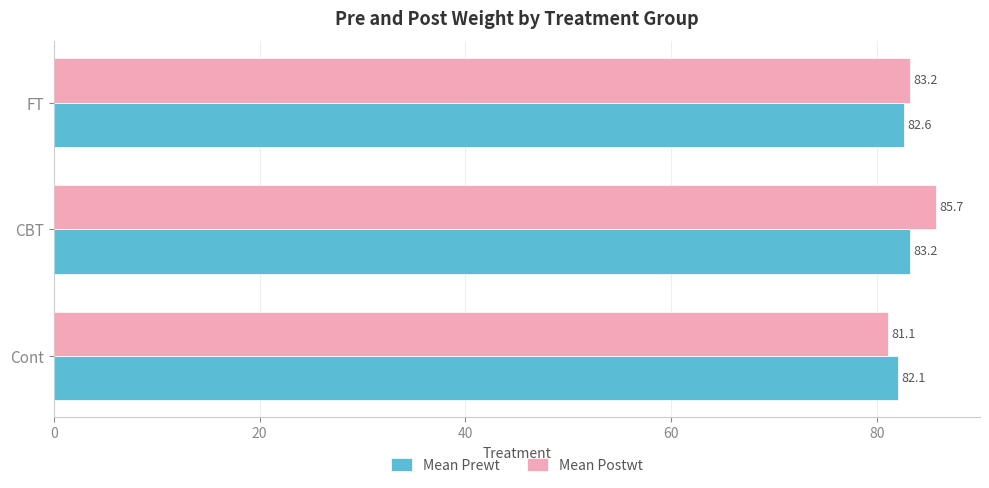

What is the approximate value of Mean Postwt at Cont?

81.1